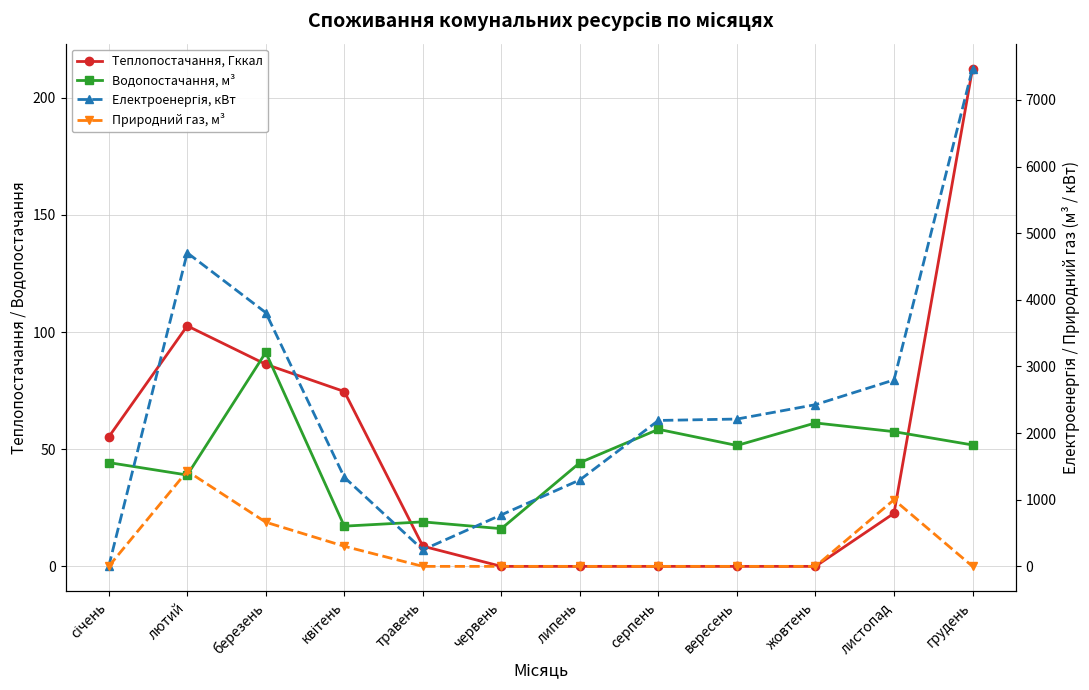

What is the difference between the highest and lowest values at лютий?

4667.0